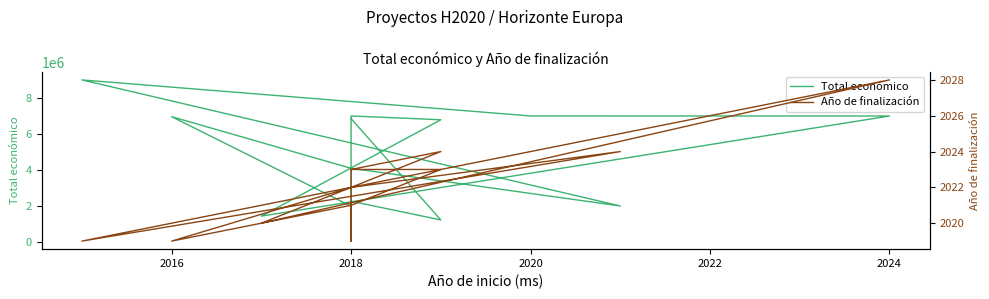

At how many categories does at least one series exceed 1384866?

12